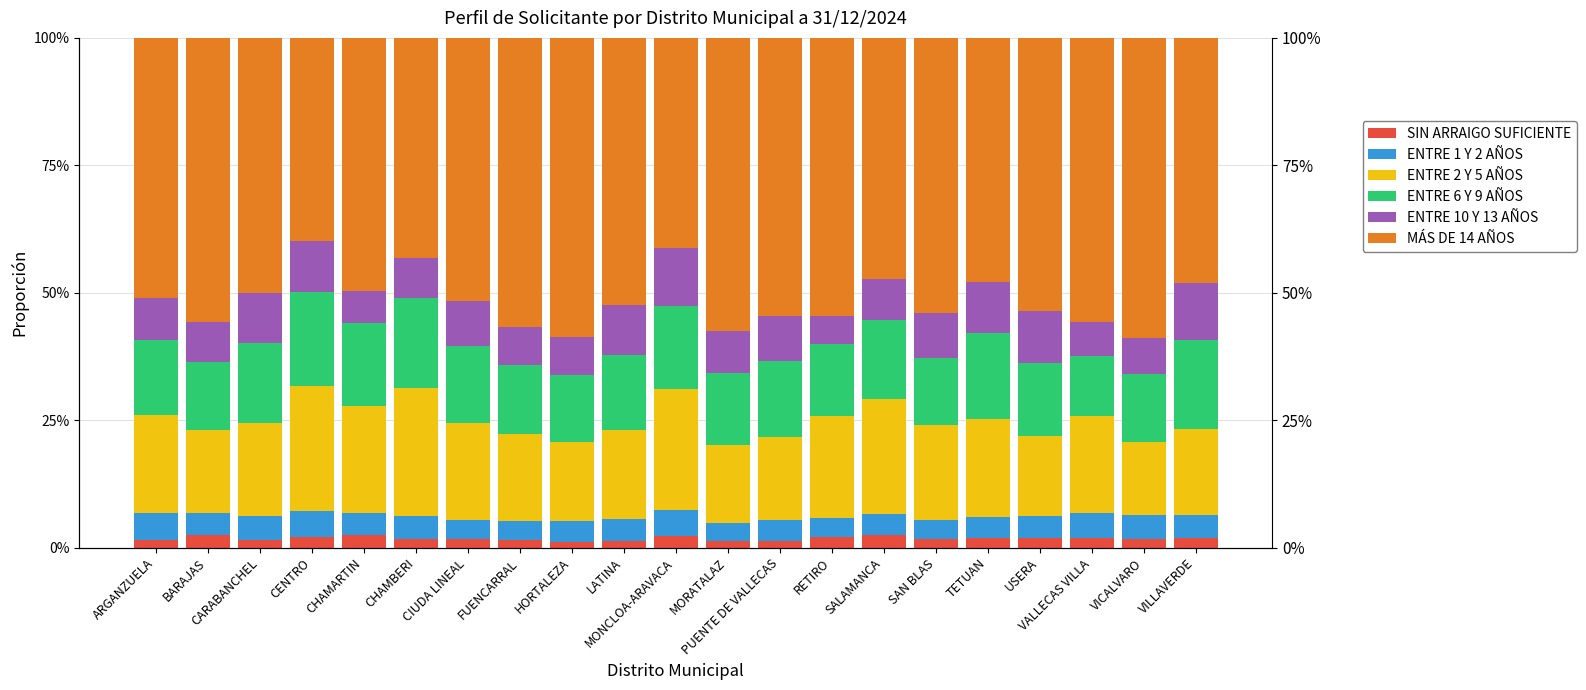

How many values in the ENTRE 10 Y 13 AÑOS series exceed 8?

13